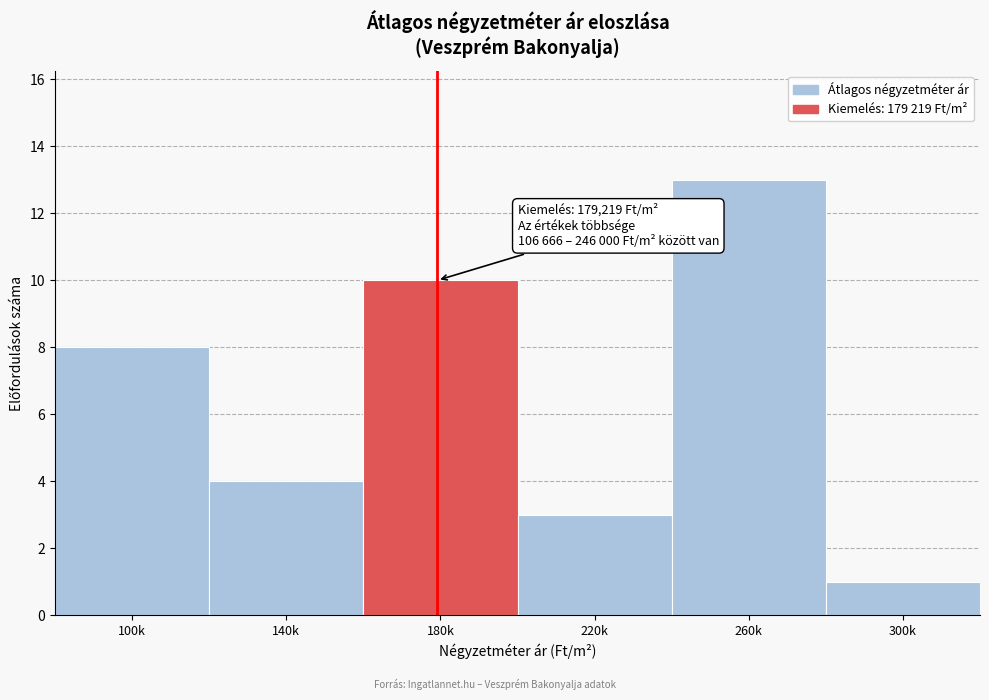

Reading left to right, transcribe all the data shown in this chart.

8	4	10	3	13	1